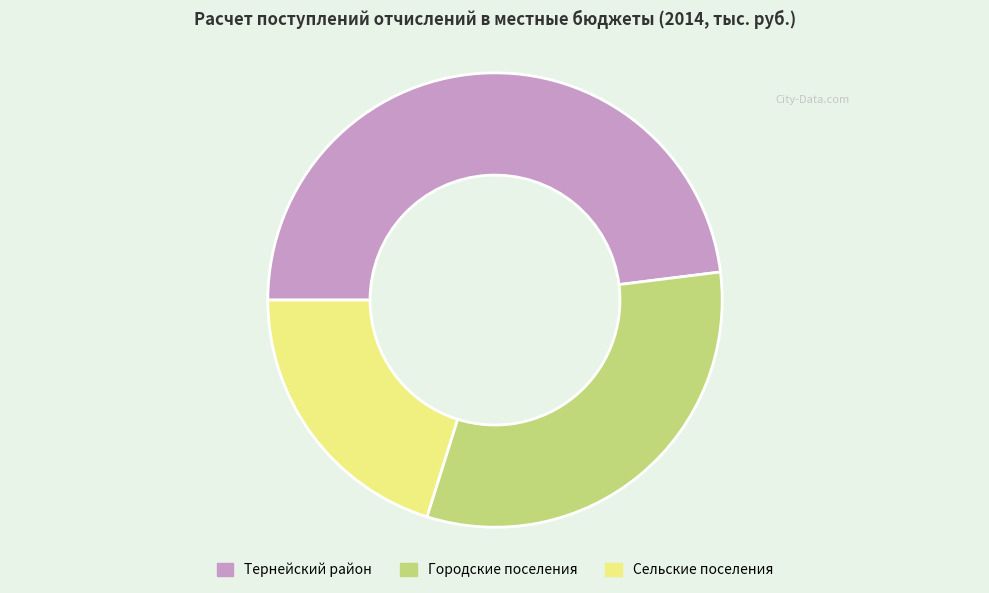

How many segments does this pie chart have?

3